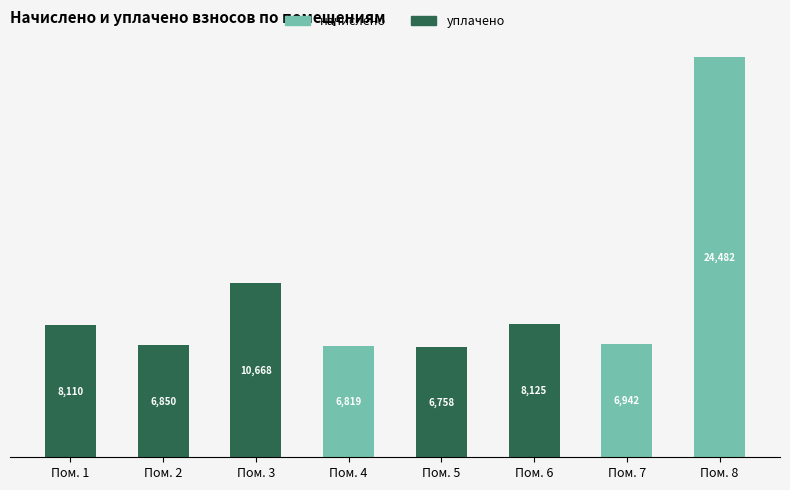

At which label is уплачено closest to 5334?

Пом. 5